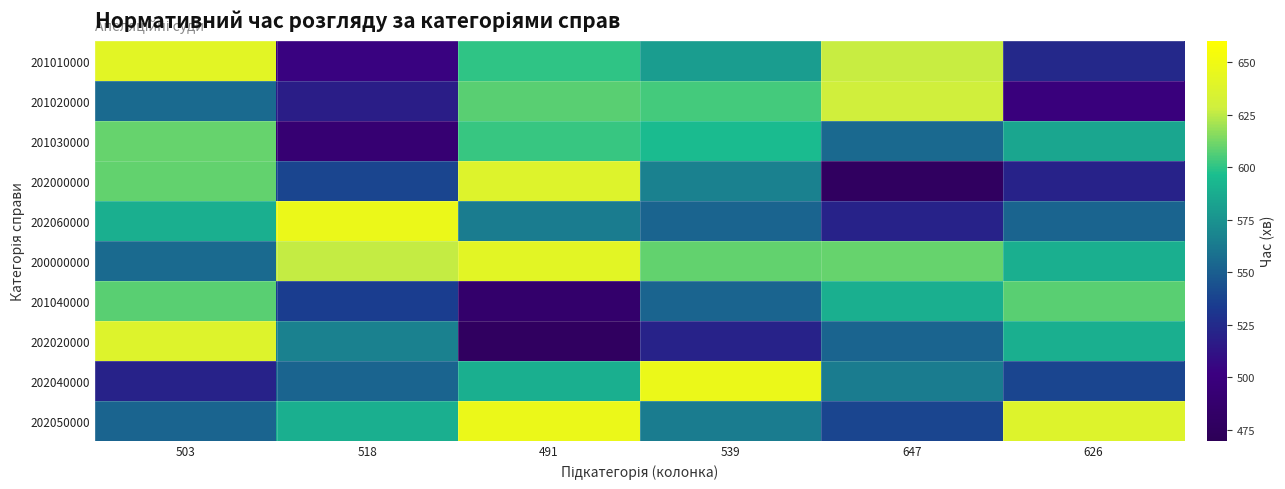

Reading left to right, list all the values displayed in this chart.

201010000: 503=641	518=503	491=600	539=580	647=627	626=524
201020000: 503=556	518=518	491=608	539=604	647=629	626=499
201030000: 503=610	518=491	491=602	539=595	647=555	626=585
202000000: 503=609	518=539	491=637	539=566	647=478	626=521
202060000: 503=589	518=647	491=564	539=553	647=521	626=553
200000000: 503=556	518=626	491=641	539=609	647=610	626=589
201040000: 503=608	518=535	491=486	539=553	647=589	626=608
202020000: 503=637	518=566	491=478	539=521	647=553	626=589
202040000: 503=521	518=553	491=589	539=647	647=564	626=539
202050000: 503=553	518=589	491=647	539=564	647=539	626=637